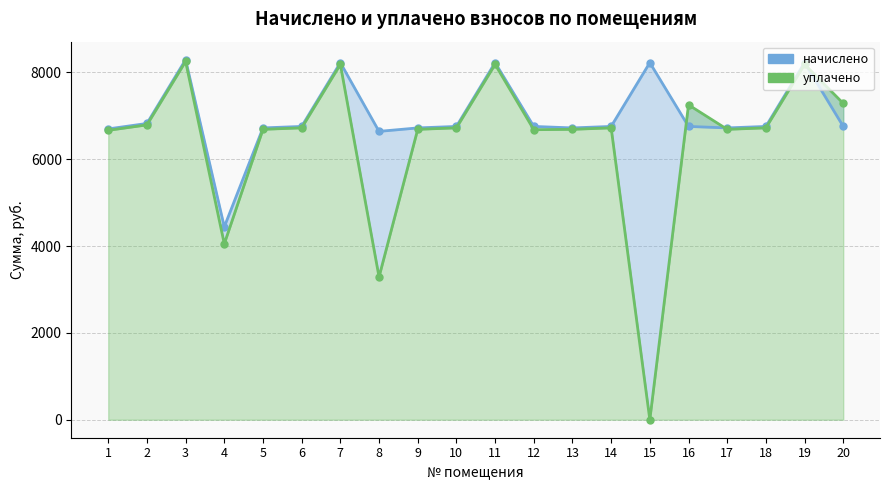

Reading left to right, what are all the values shown in this chart?

начислено: 6696.1	6821.4	8290.4	4441.3	6718.9	6753.1	8222.2	6639.2	6718.9	6753.1	8222.2	6753.1	6718.9	6753.1	8222.2	6753.1	6718.9	6753.1	8222.2	6753.1
уплачено: 6663.8	6788.5	8250.4	4049.8	6686.5	6720.5	8182.4	3287.6	6686.4	6720.5	8182.4	6678.0	6686.5	6720.5	0.0	7250.6	6686.5	6720.5	8182.4	7283.3